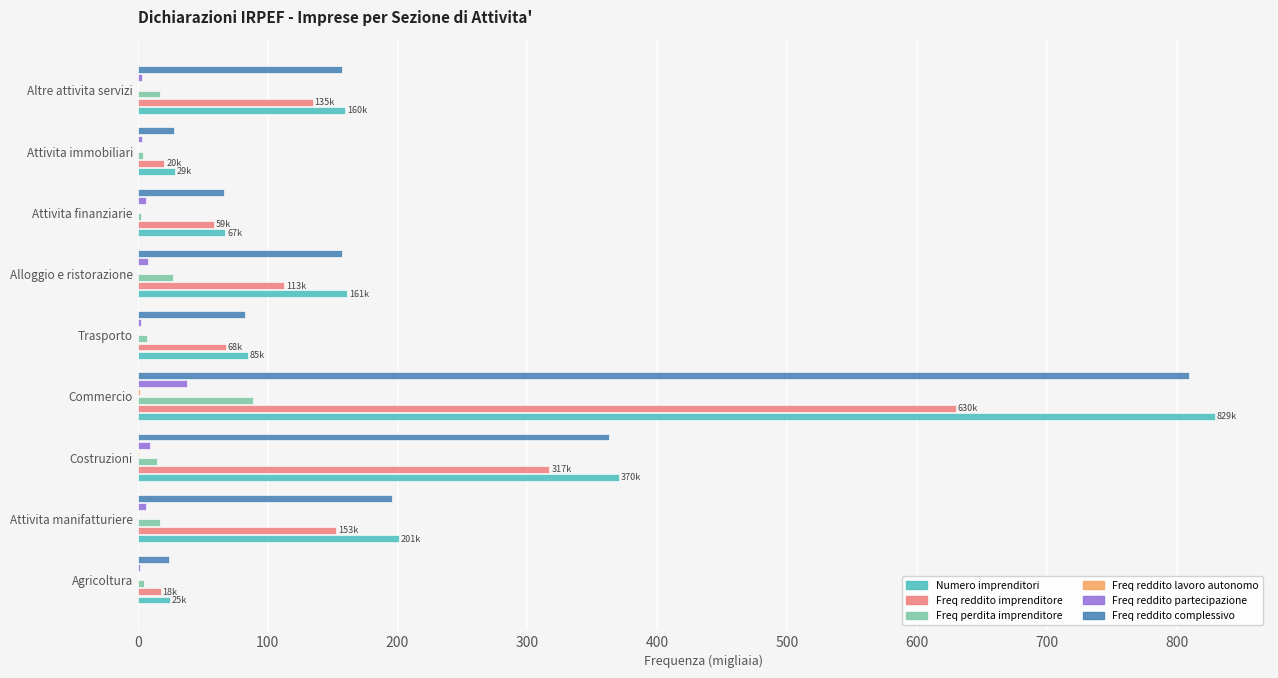

True or false: Numero imprenditori has a value of 159.5 at Altre attivita servizi.

True